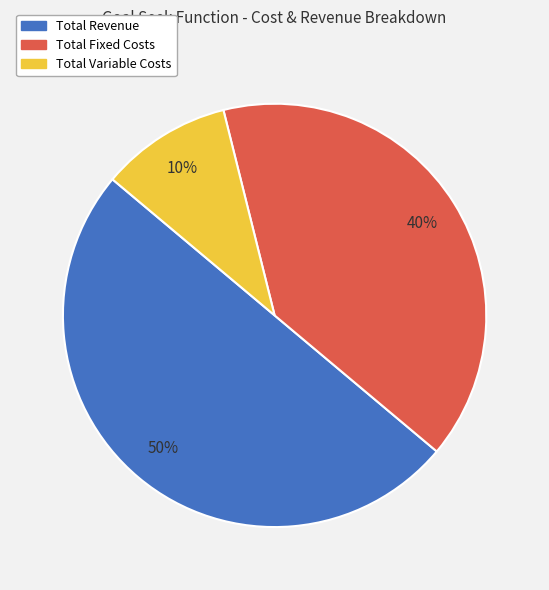

How many slices are in this pie chart?

3